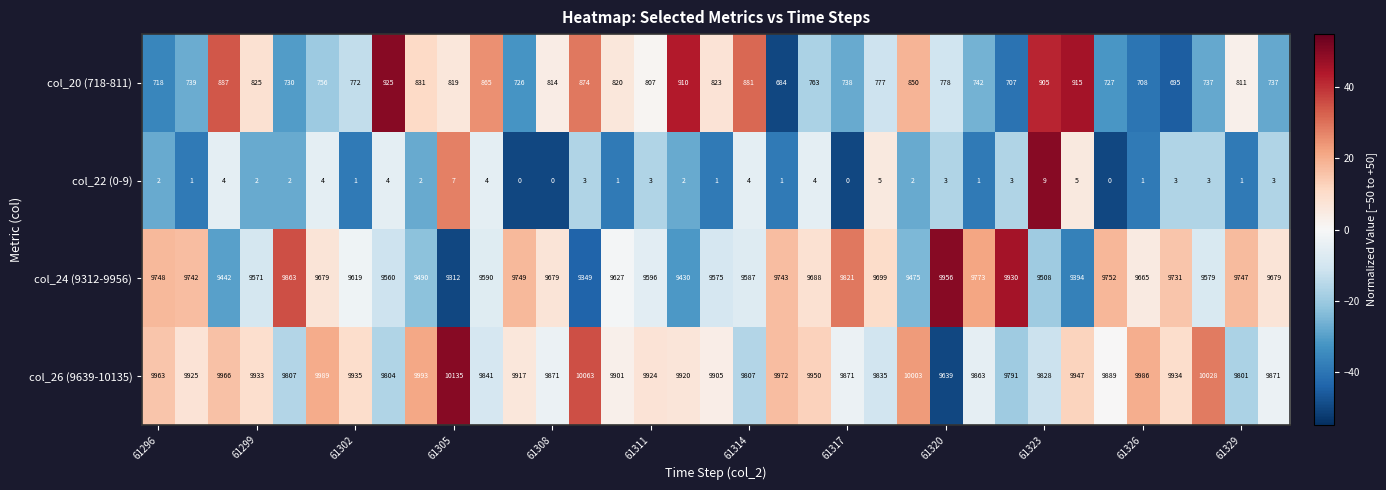

List the series in order of their peak value, highest first.

col_26 (9639-10135), col_24 (9312-9956), col_20 (718-811), col_22 (0-9)